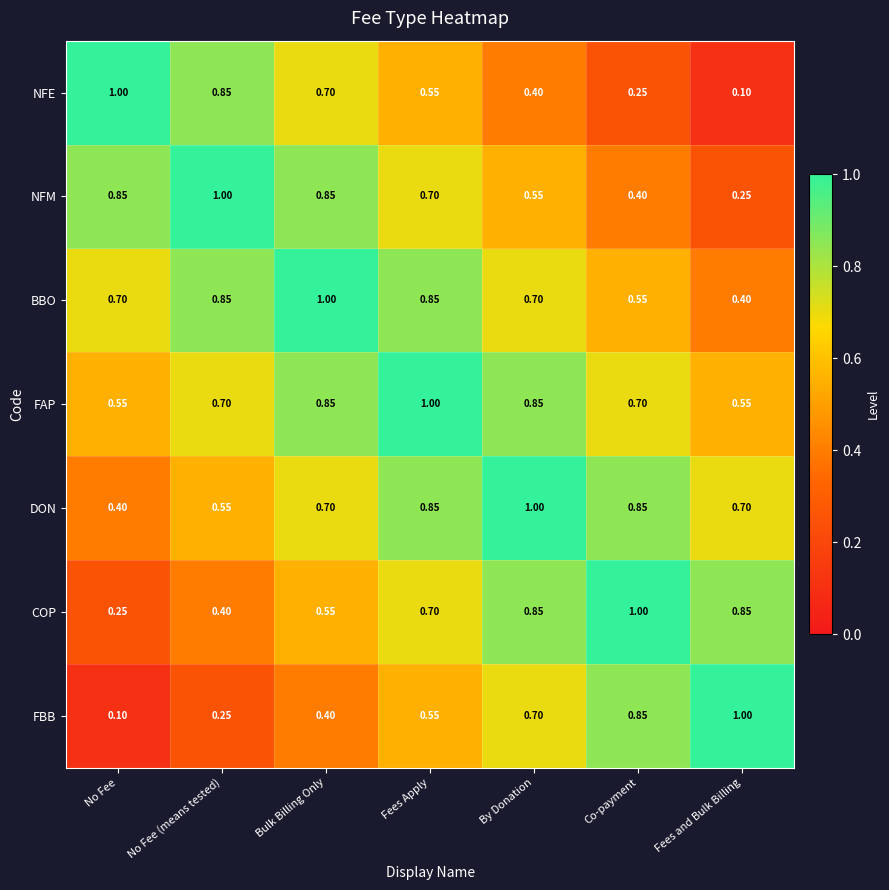

Which category has the highest value in the FAP series?

Fees Apply